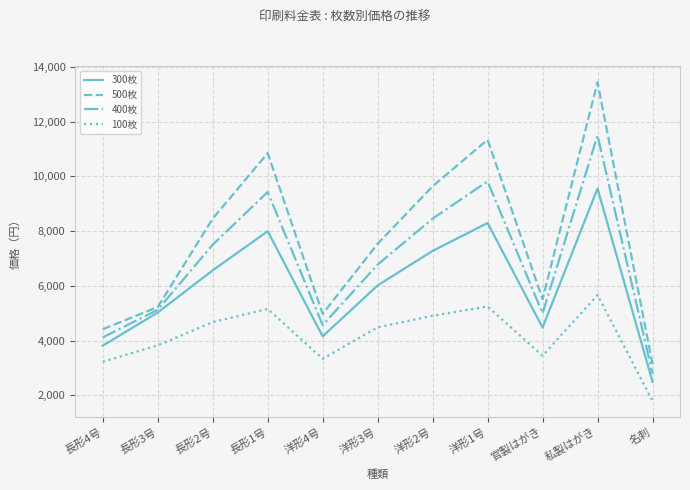

List the labels in order of 400枚 value, smallest first.

名刺, 長形4号, 洋形4号, 官製はがき, 長形3号, 洋形3号, 長形2号, 洋形2号, 長形1号, 洋形1号, 私製はがき